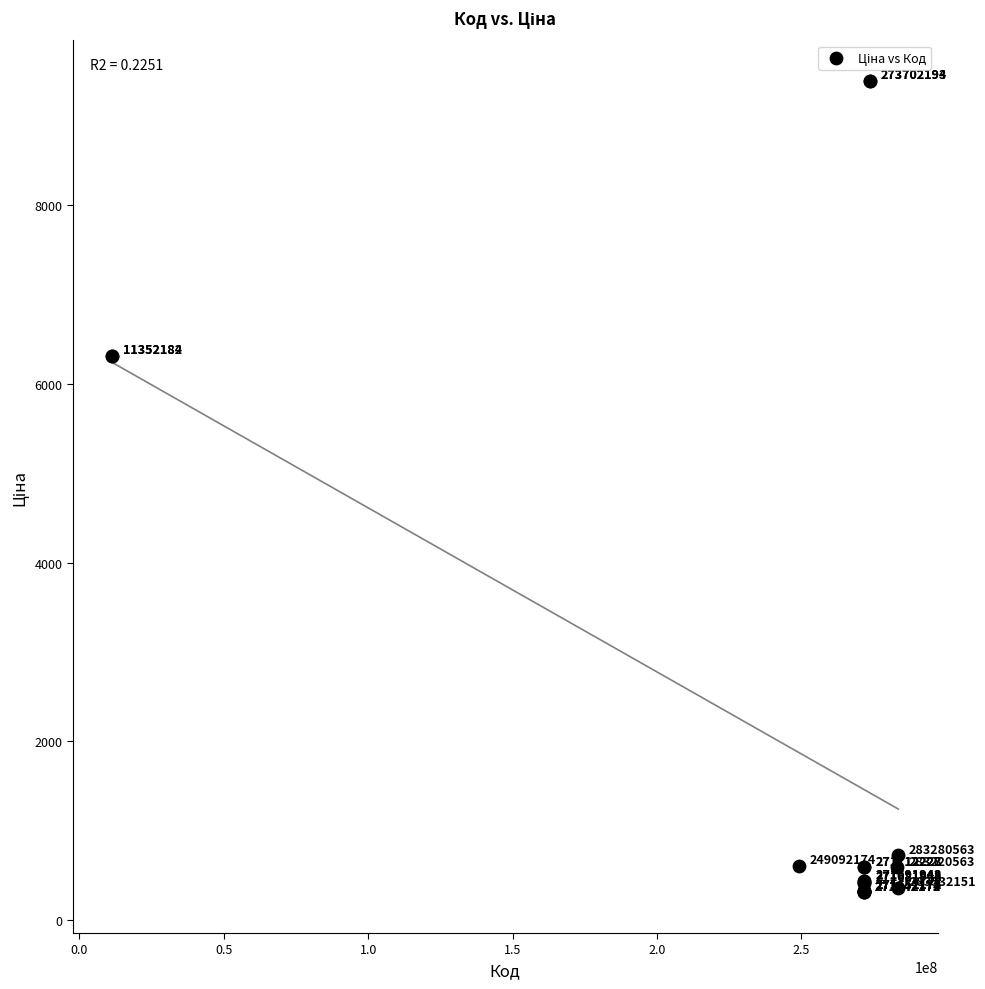

What Y value in the scatter plot is closest to 4847?

6308.8